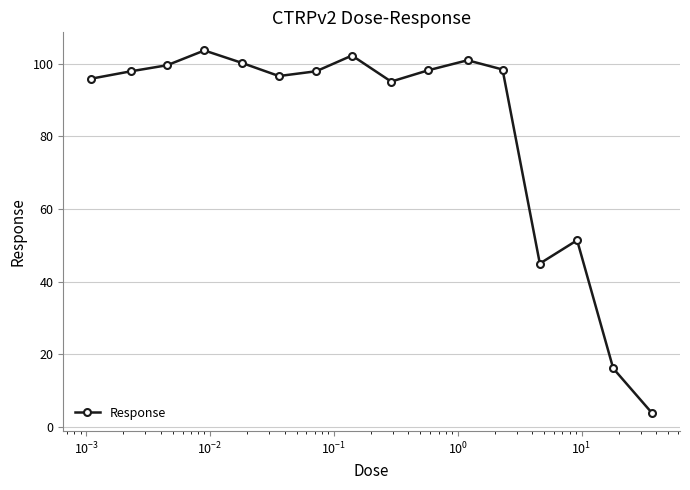

What is the value of the 16th point from the left?

3.8